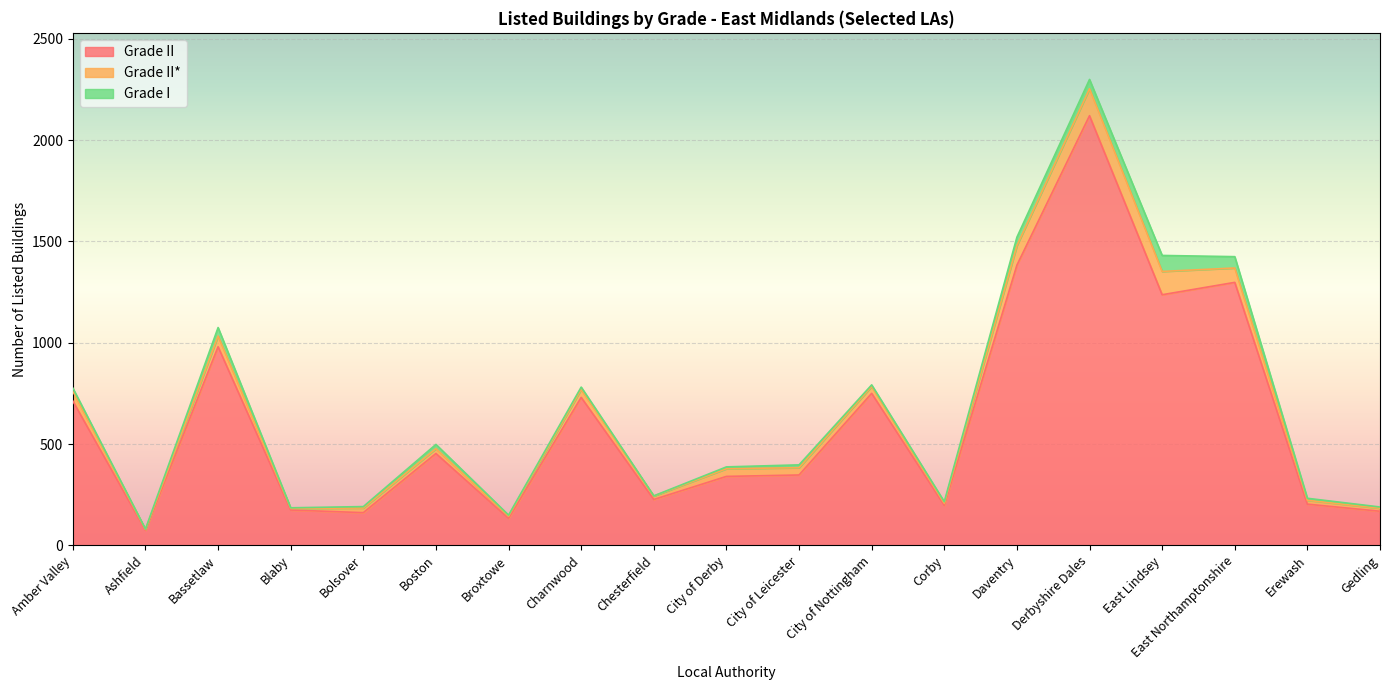

True or false: Grade II and Grade I intersect in this chart.

False